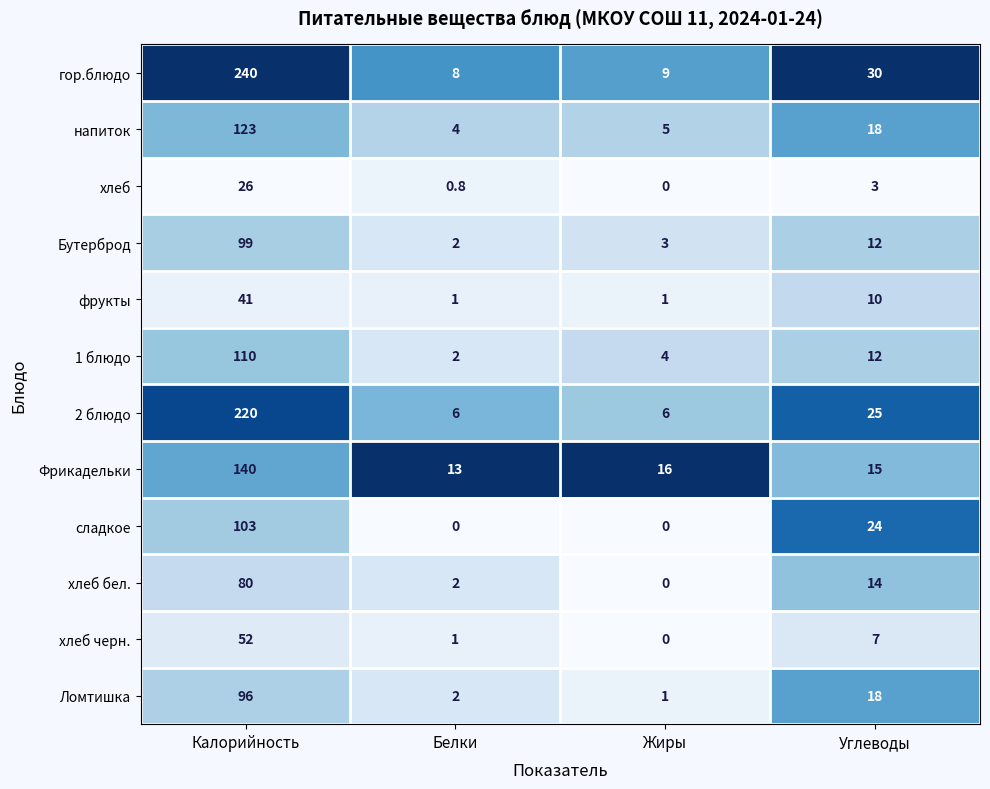

What is the total value across all series at Углеводы?

188.0